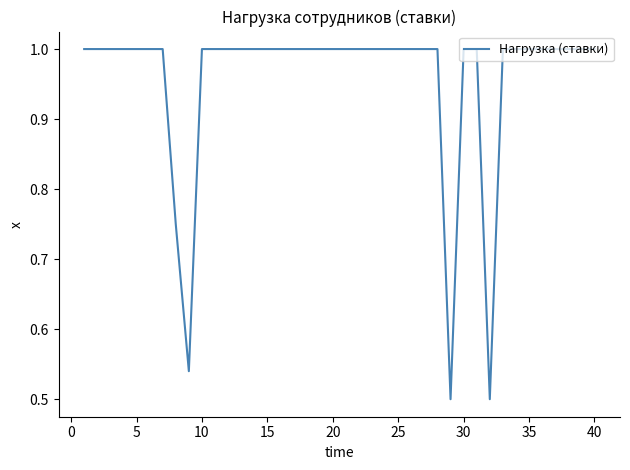

What is the sum of all values?

38.3